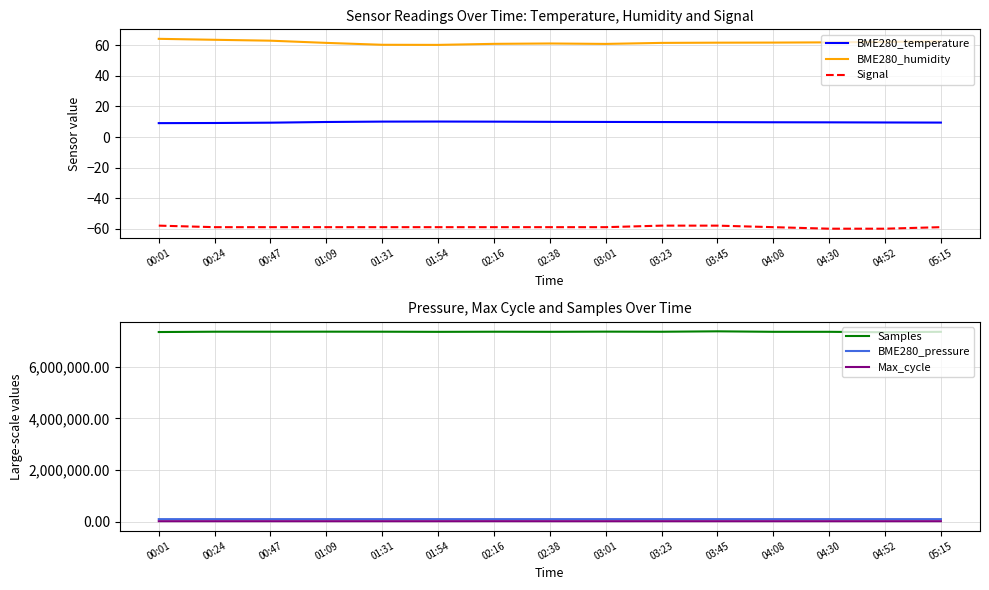

Which series has the widest spread of values?

Samples